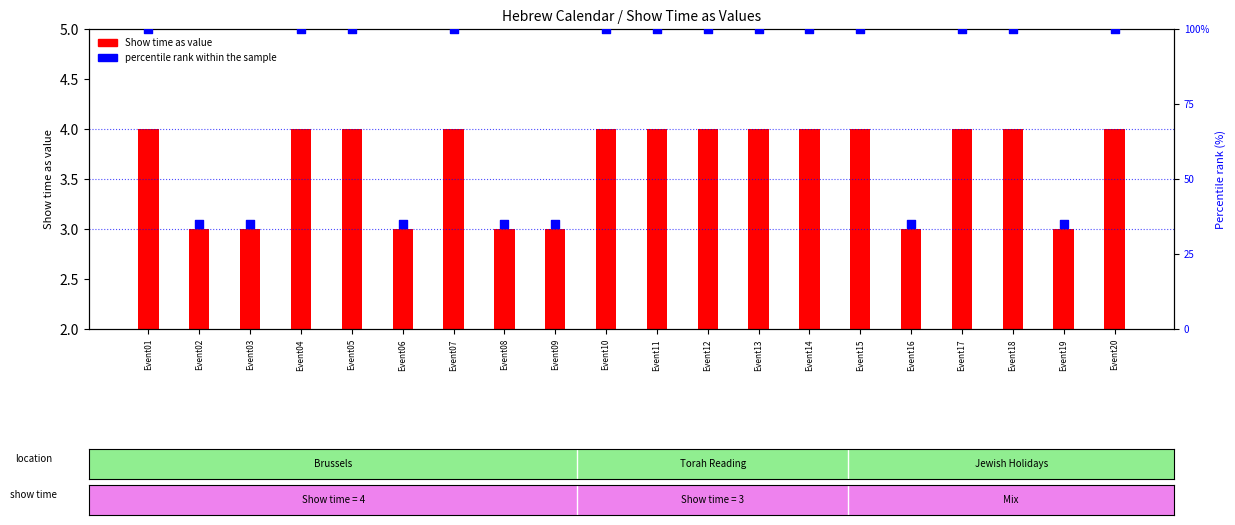

Which series reaches the maximum Y coordinate?

percentile rank within the sample